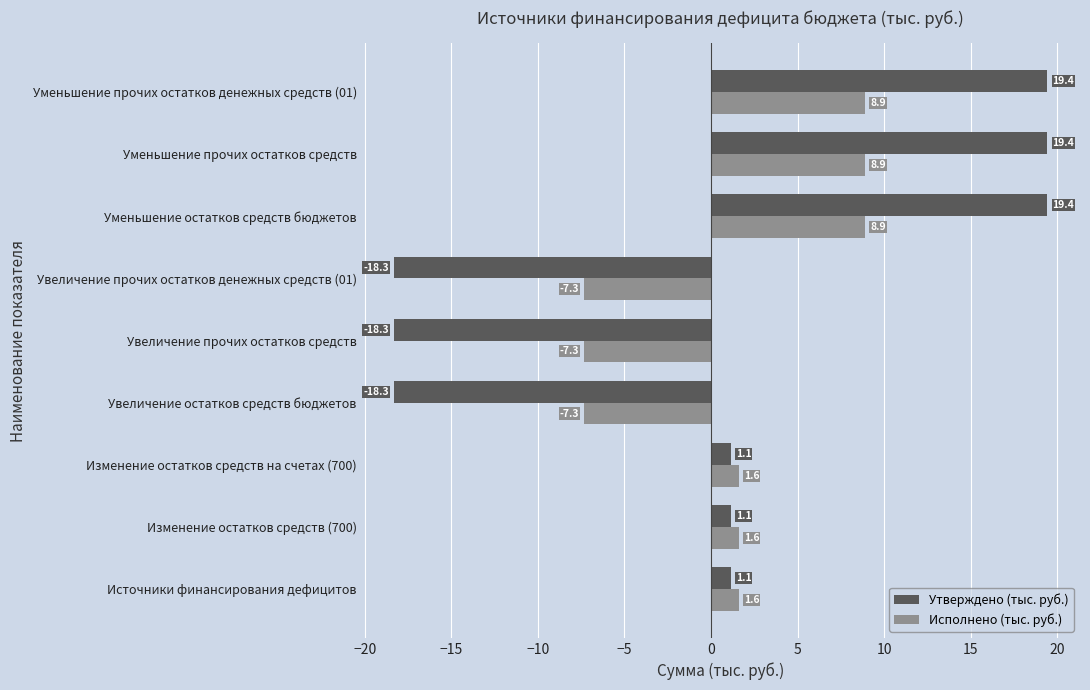

How many values in the Утверждено (тыс. руб.) series are below 1?

3